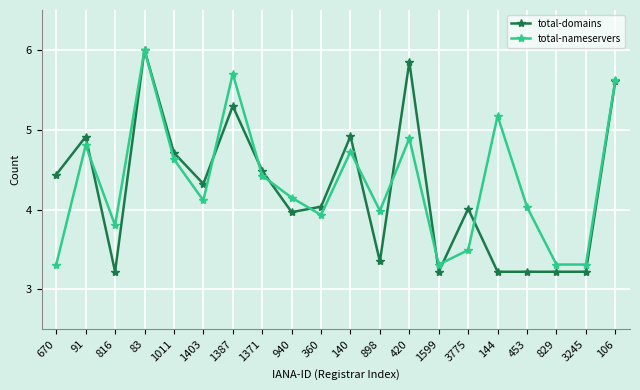

What is the smallest value displayed?

3.2